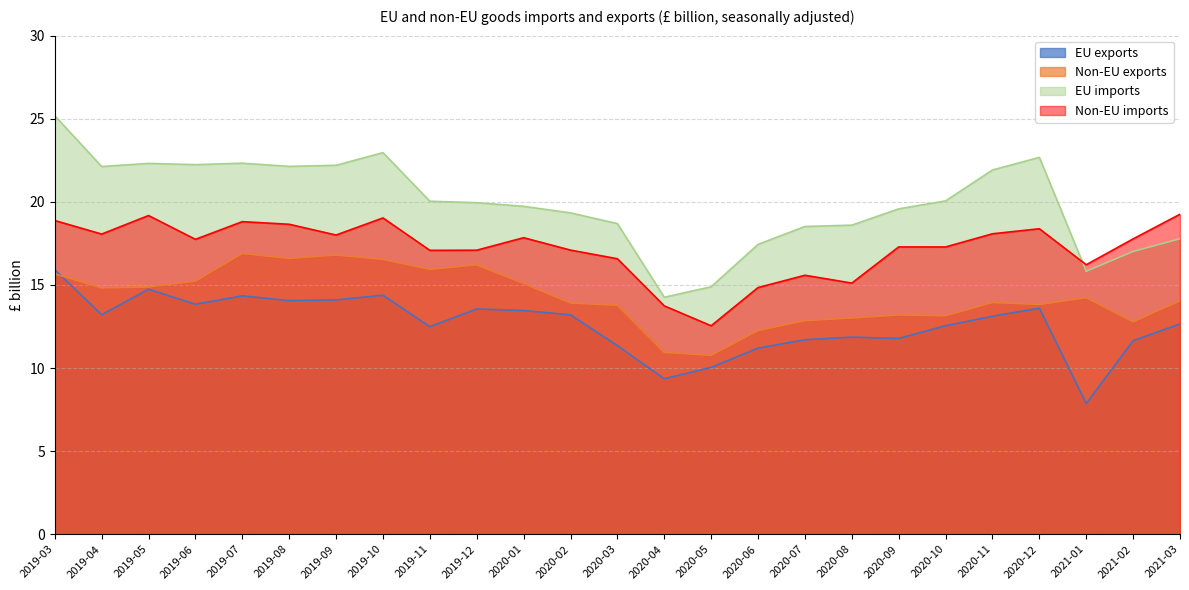

What is the difference between the Non-EU exports values at 2020-09 and 2020-05?

2.4